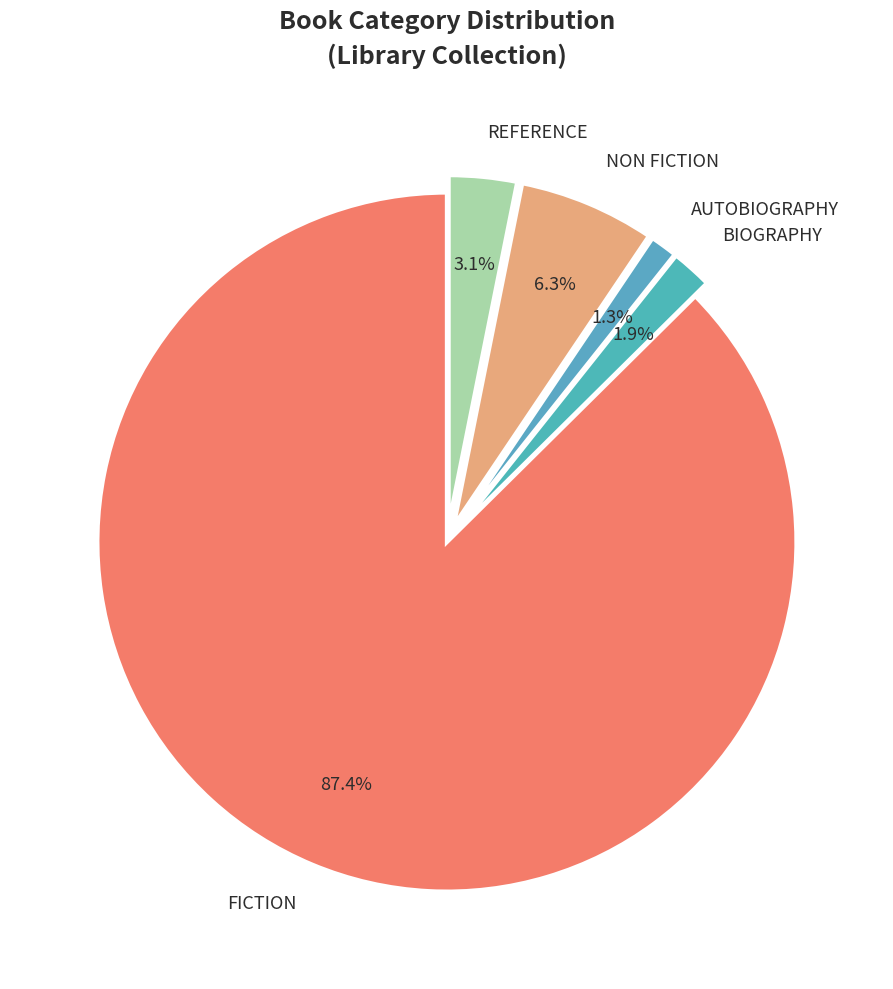

What portion of the pie excludes AUTOBIOGRAPHY?

98.7%